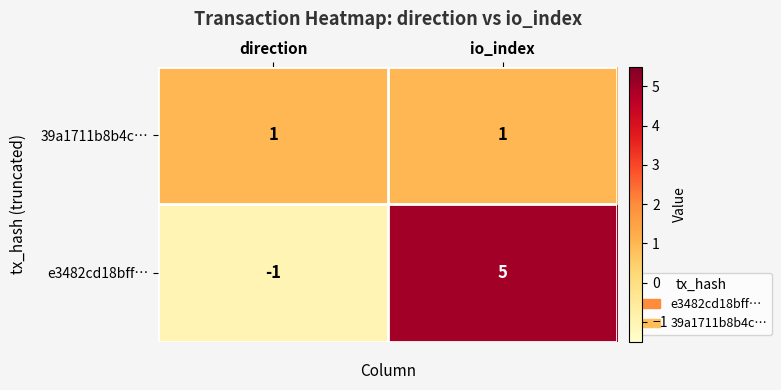

What is the greatest value displayed?

5